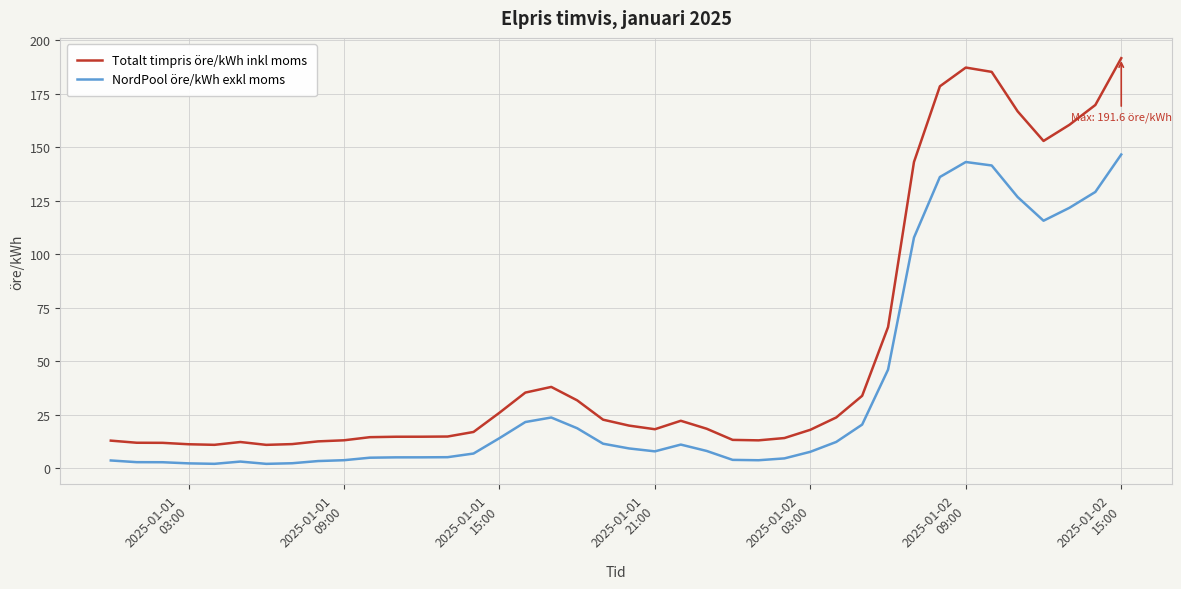

What is the average value of the Totalt timpris öre/kWh inkl moms series?

53.6